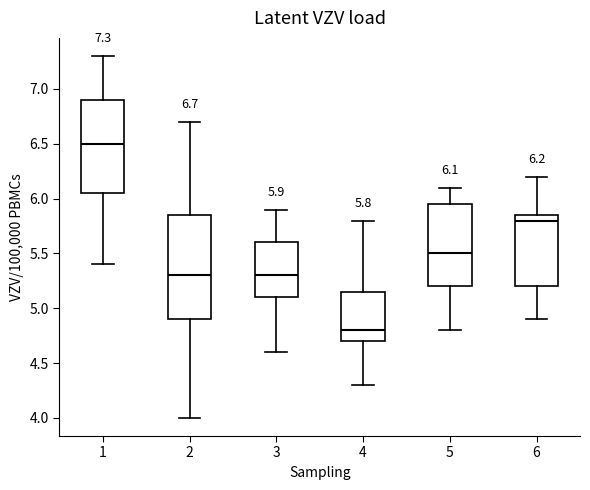

Which box's median line is the highest?

1